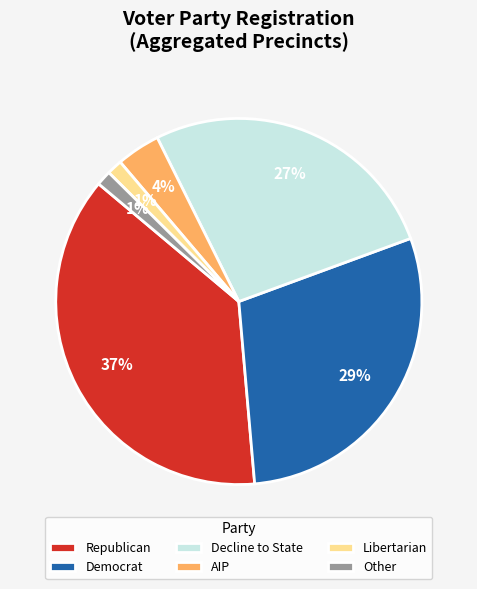

Approximately how many times larger is the value at Decline to State compared to Republican?

0.7